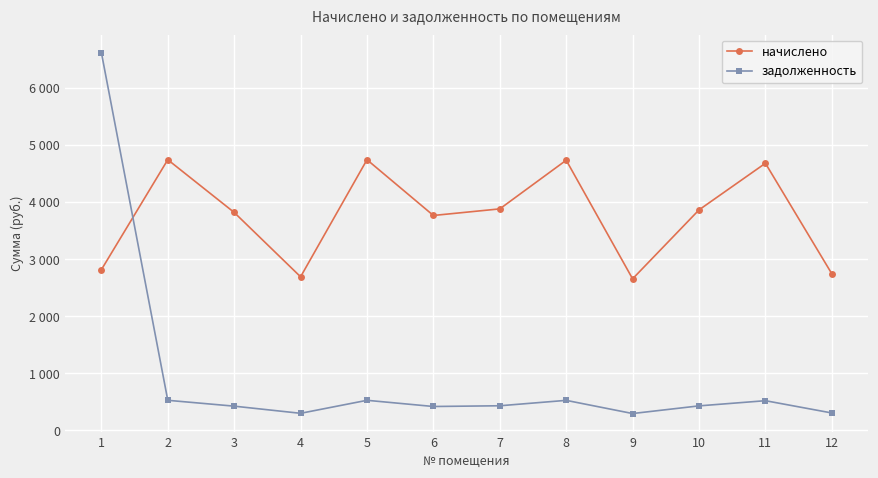

The value of начислено at 8 is 4734.6. True or false?

True